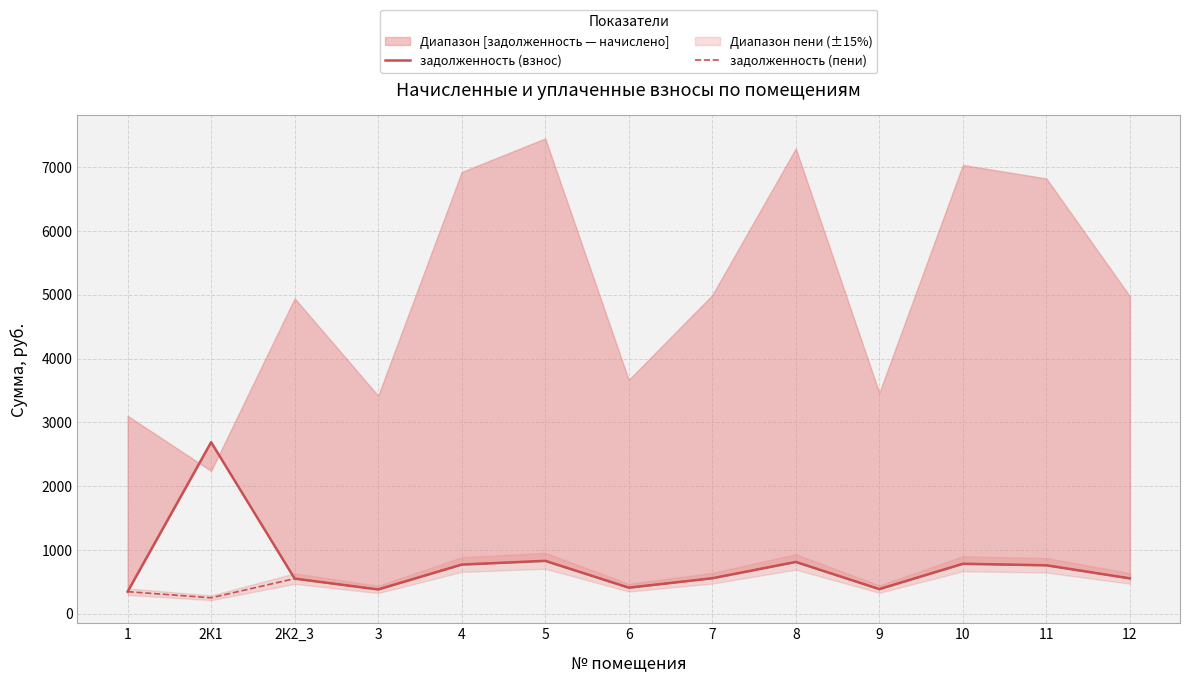

The value of задолженность (пени) at 7 is 555.1. True or false?

True